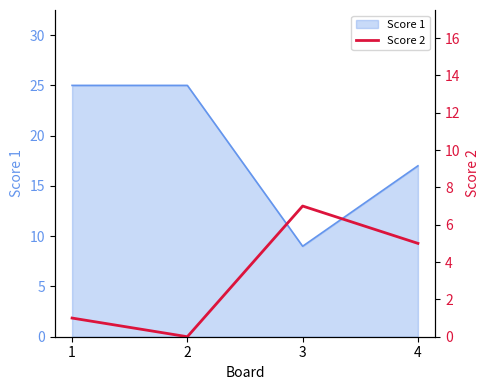

Where is the first local minimum for Score 1?

3